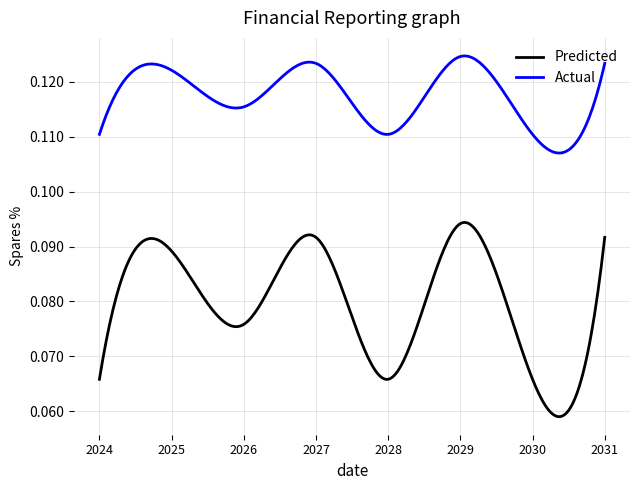

True or false: Predicted and Actual cross at least once.

False